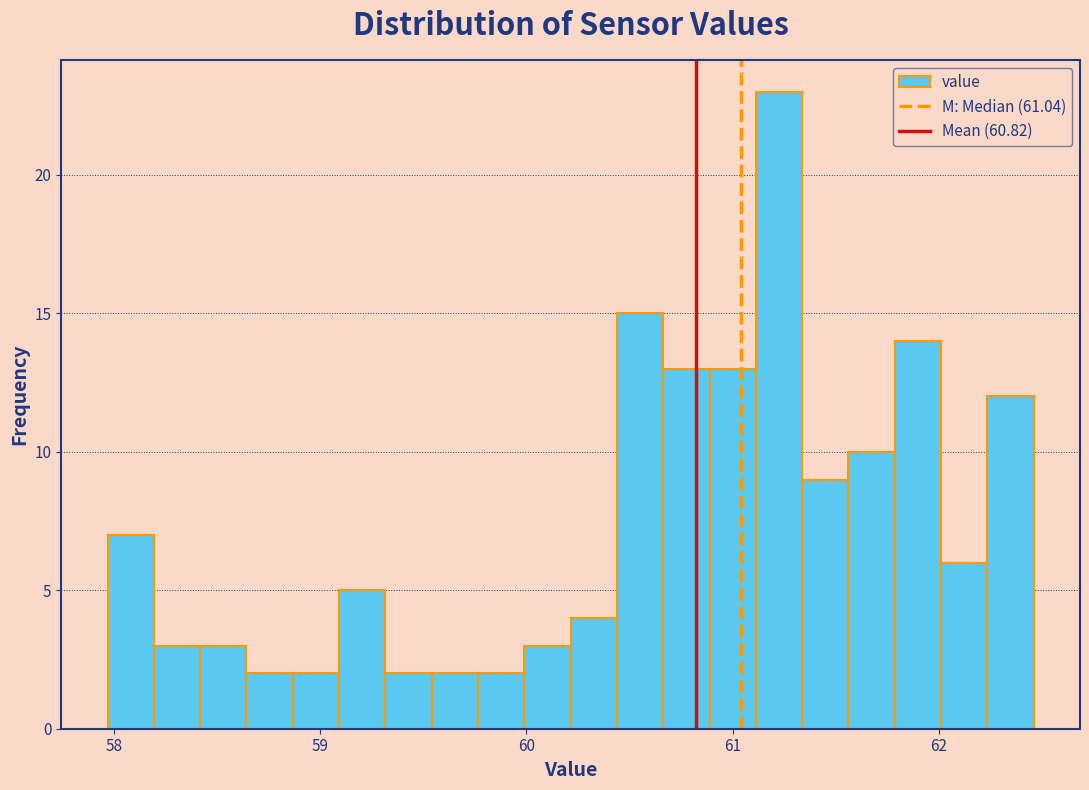

Read against the x-axis, roughly where is the centre of the tallest bar?

61.2